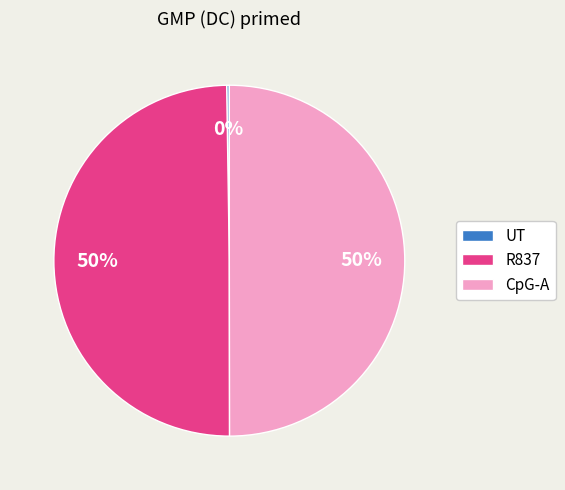

To the nearest percent, what portion does R837 represent?

50%